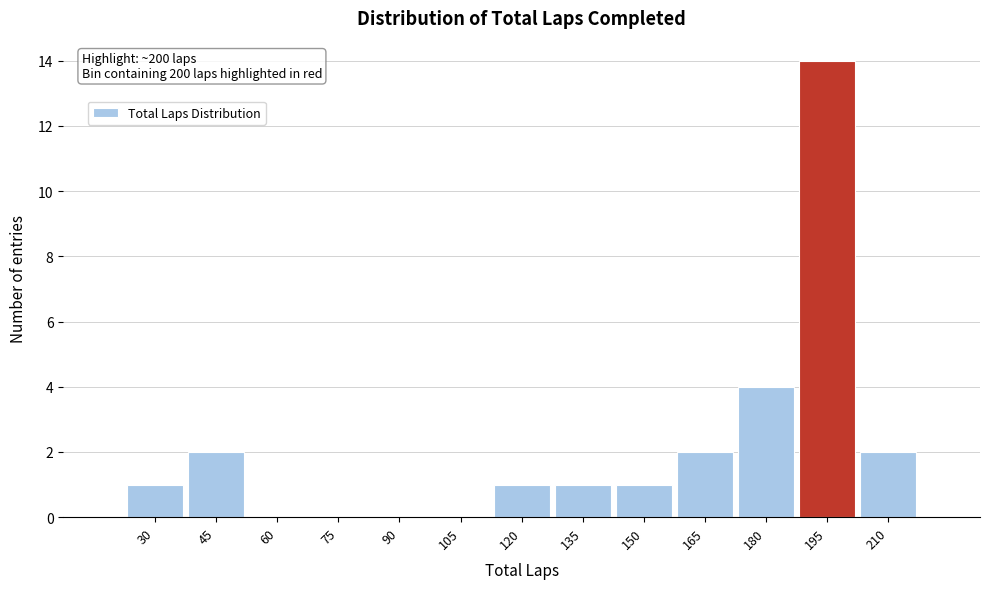

Reading left to right, extract all data points from this chart.

30=1	45=2	60=0	75=0	90=0	105=0	120=1	135=1	150=1	165=2	180=4	195=14	210=2